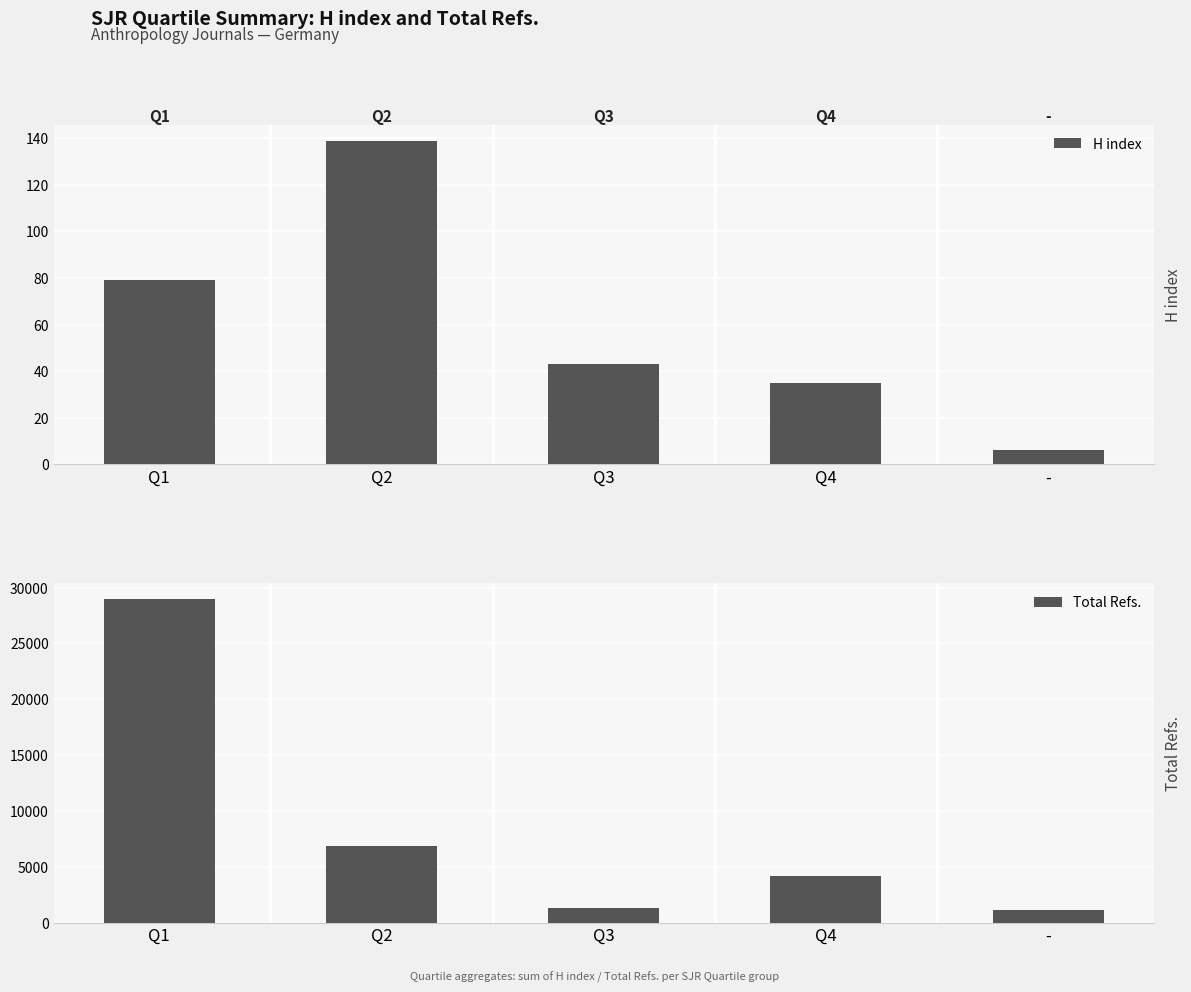

What are all the series names shown in the legend?

H index, Total Refs.